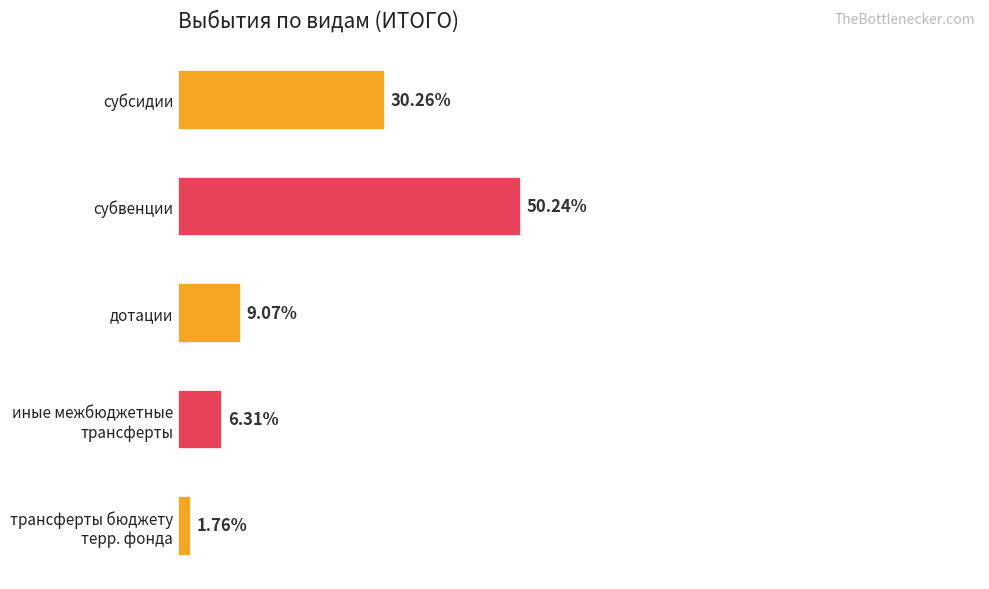

Are the bars horizontal?

Yes